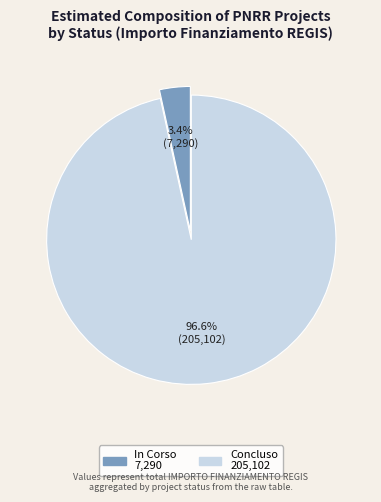

How much of the chart is everything except Concluso?

3.4%